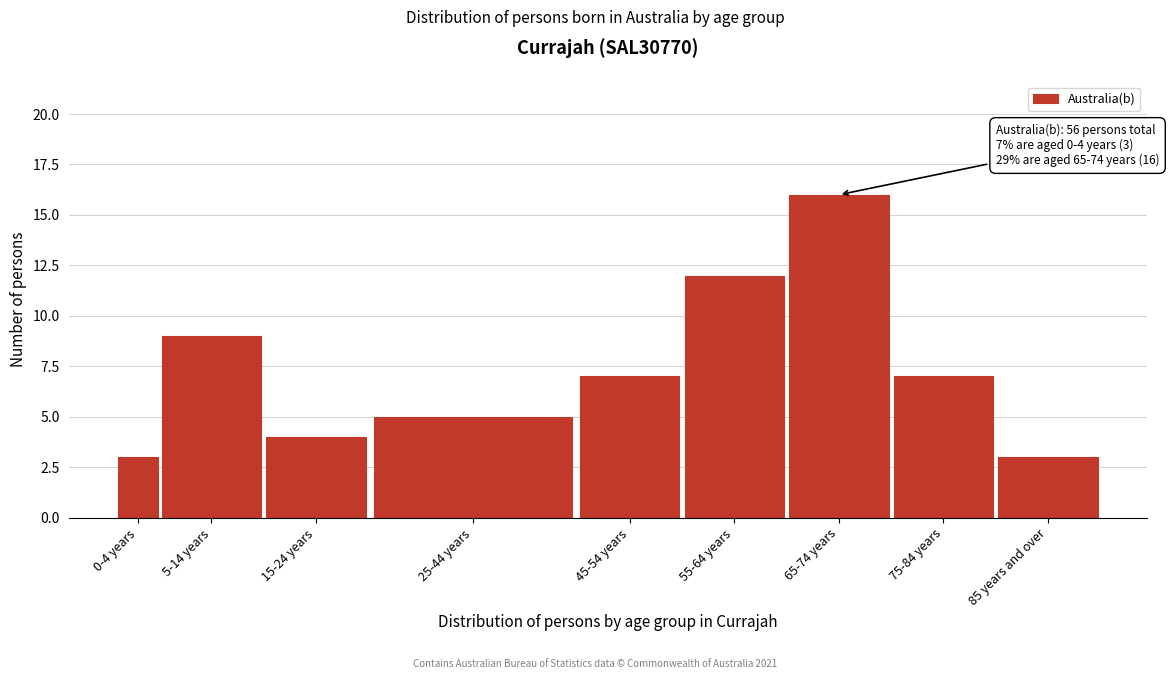

Reading left to right, list all the values displayed in this chart.

0-4 years=3	5-14 years=9	15-24 years=4	25-44 years=5	45-54 years=7	55-64 years=12	65-74 years=16	75-84 years=7	85 years and over=3